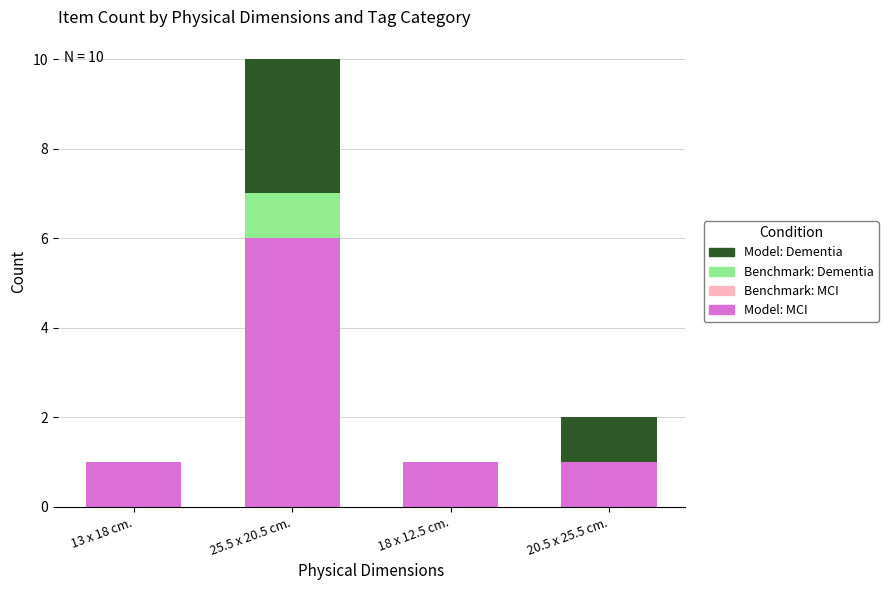

Which category has the highest value in the Model: MCI series?

25.5 x 20.5 cm.